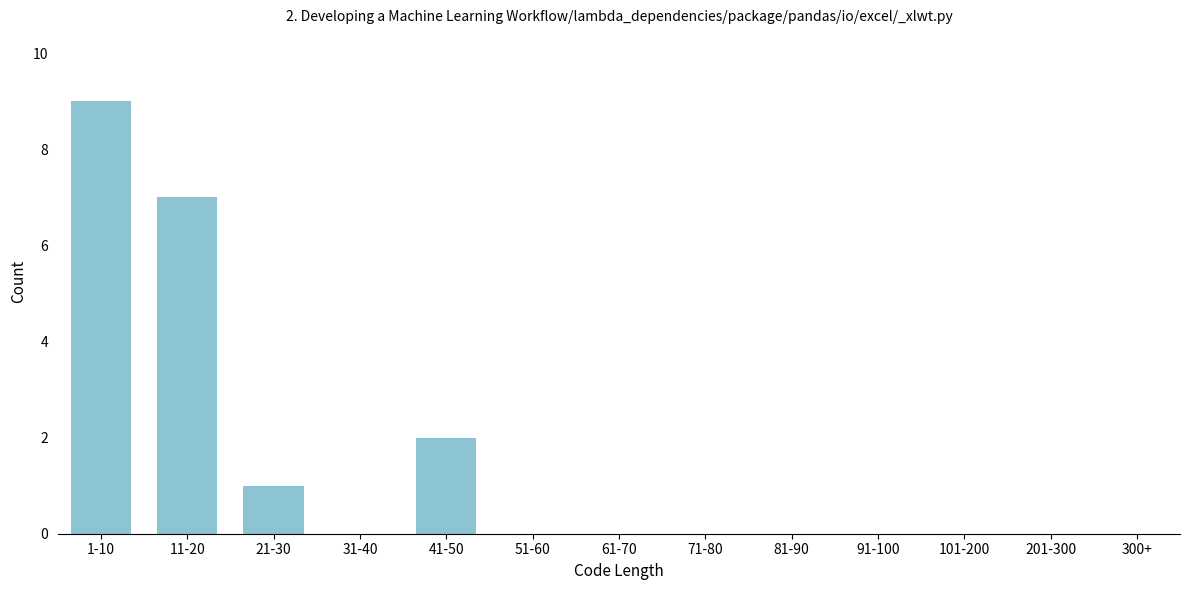

Reading right to left, transcribe all the data shown in this chart.

300+=0	201-300=0	101-200=0	91-100=0	81-90=0	71-80=0	61-70=0	51-60=0	41-50=2	31-40=0	21-30=1	11-20=7	1-10=9